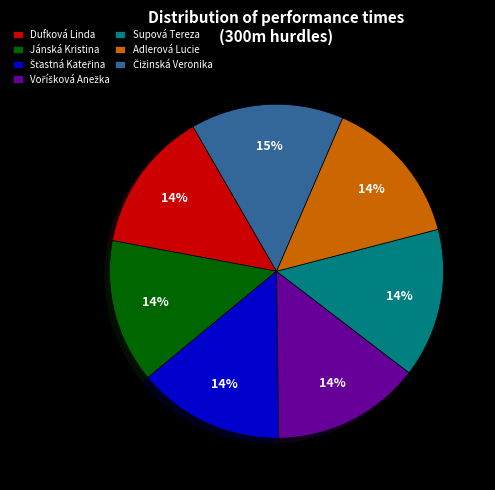

What percentage is the Dufková Linda slice, to the nearest percent?

14%